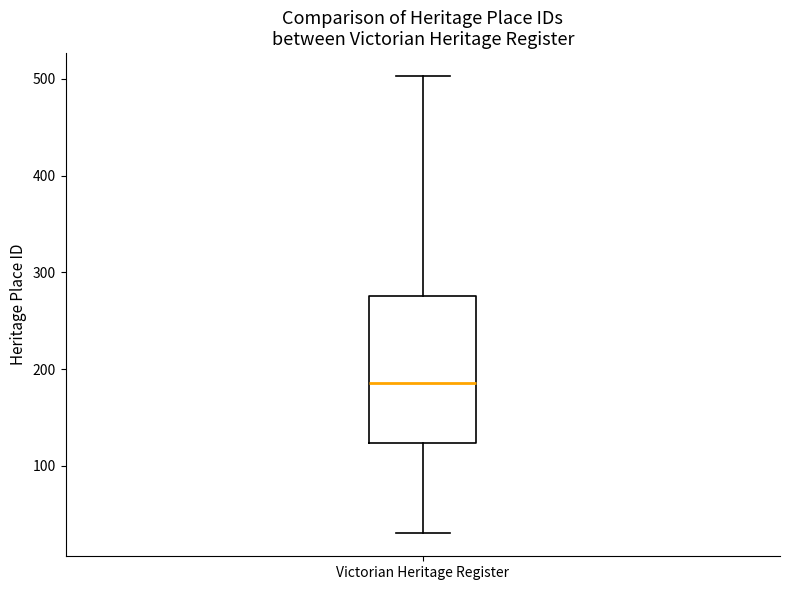

Read this box plot against the y-axis: the position of the median line, the range covered by the box, and the ends of both whiskers. The values are not printed on the chart, so give them approximately, as read against the axis.

median 190, box 120 to 280, whiskers 30 to 500